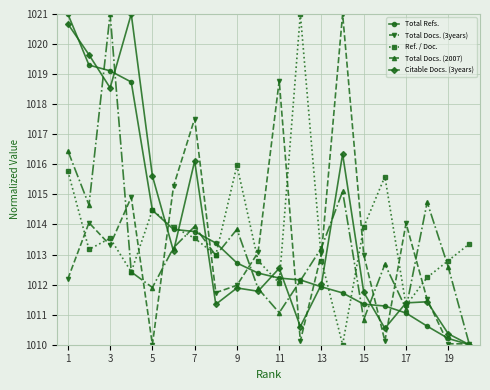

What is the difference between the maximum and minimum values in the Total Docs. (3years) series?

11.0